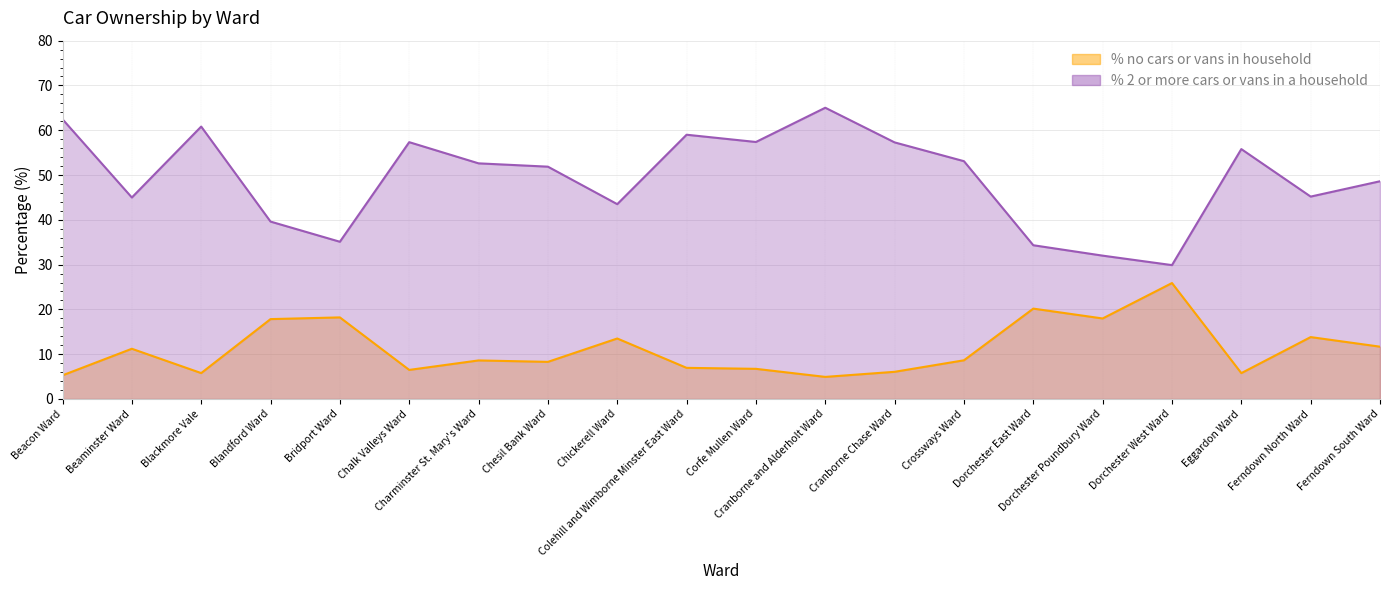

True or false: % no cars or vans in household and % 2 or more cars or vans in a household intersect in this chart.

False